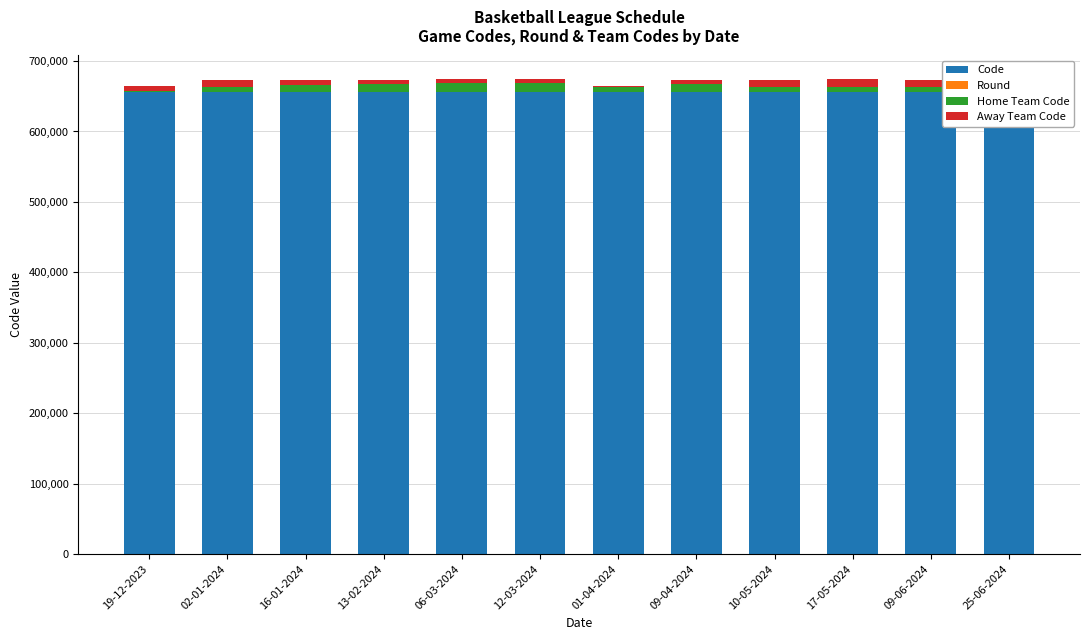

What is the spread (max minus min) of values at 16-01-2024?

656538